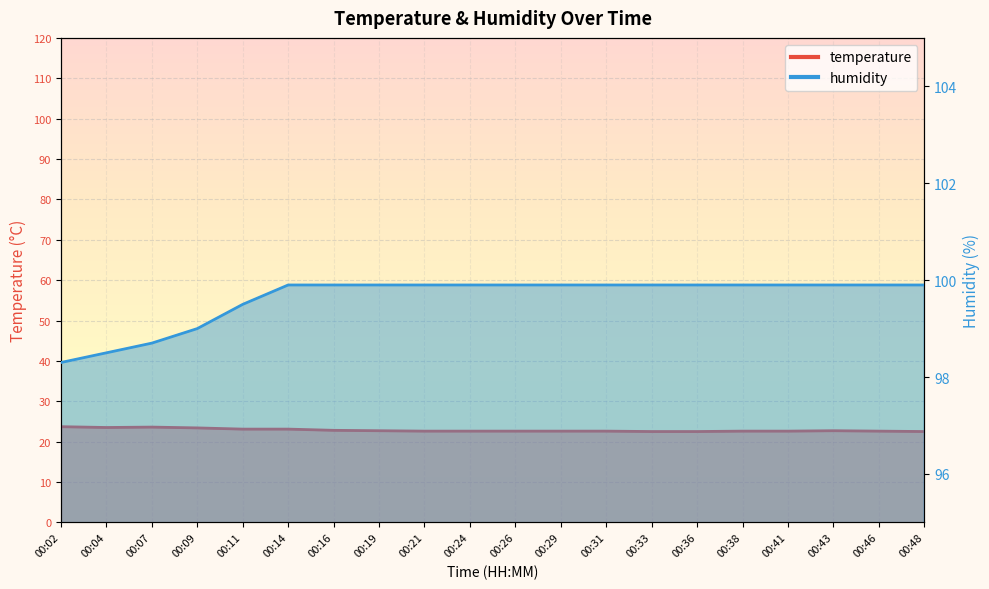

What is the difference between the temperature values at 00:11 and 00:26?

0.5